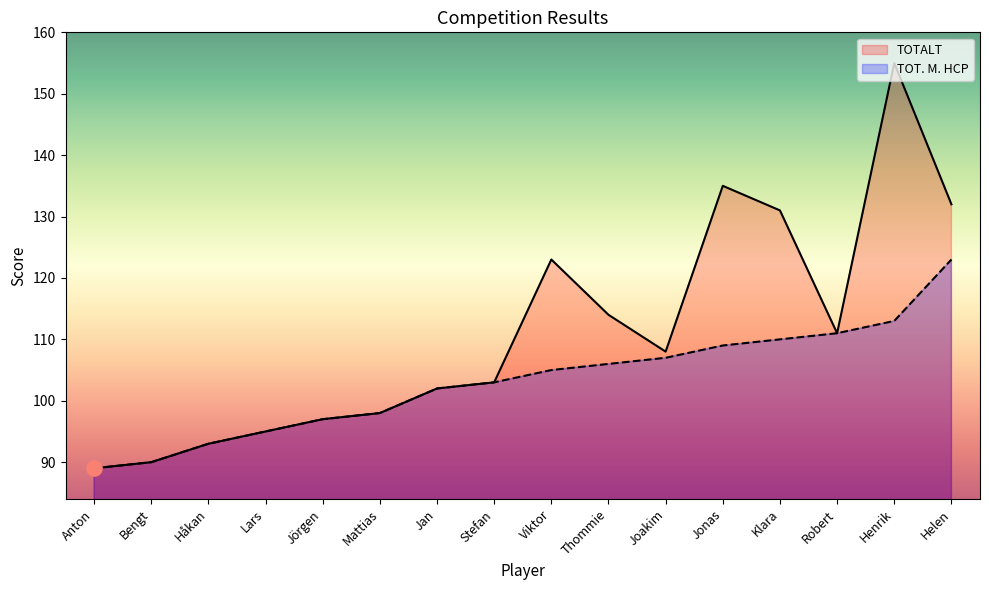

At which category is the sum across all series the highest?

Henrik